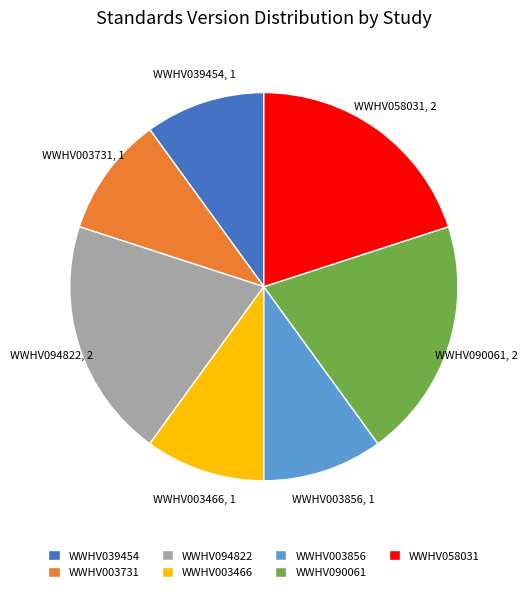

What is the ratio of the value at WWHV094822 to the value at WWHV039454?

2.0